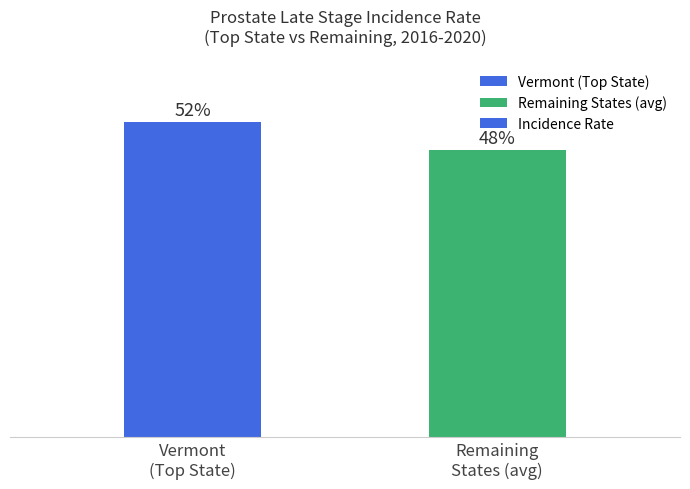

At which label is the value closest to 30?

Remaining
States (avg)